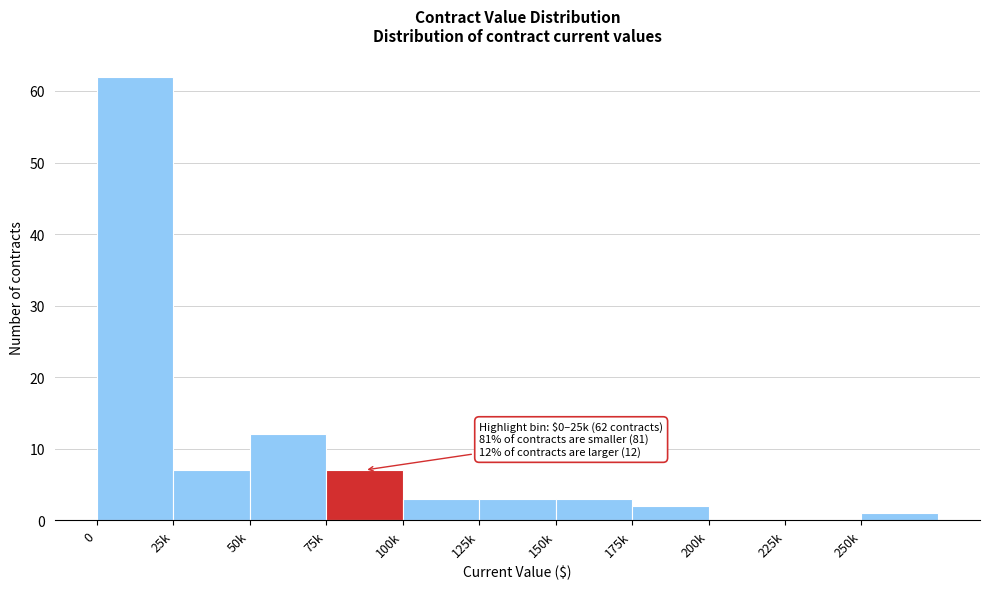

Reading left to right, what are all the values shown in this chart?

0=62	25k=7	50k=12	75k=7	100k=3	125k=3	150k=3	175k=2	200k=0	225k=0	250k=1